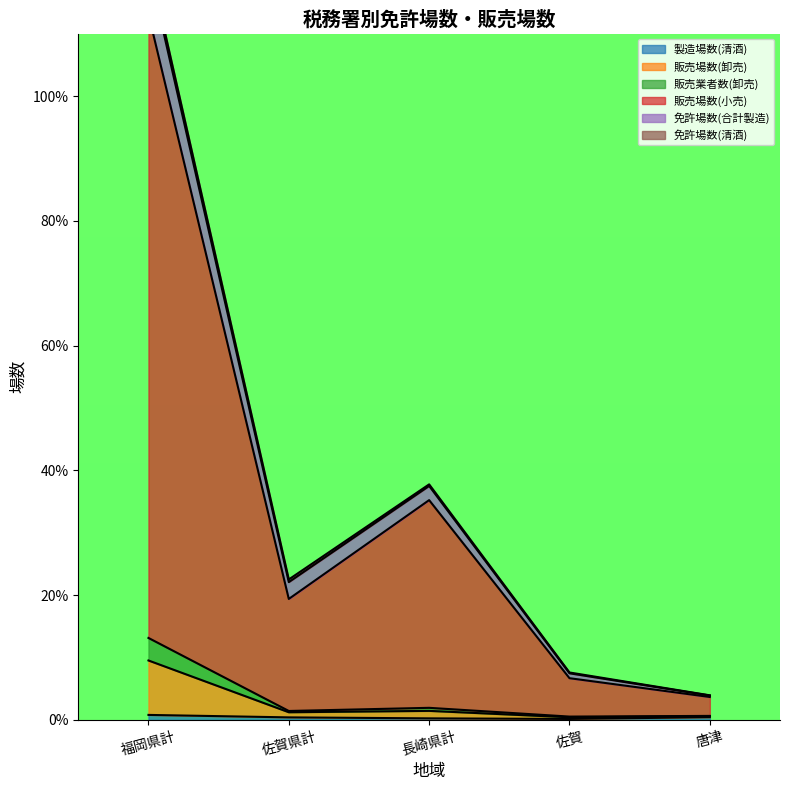

The value of 製造場数(清酒) at 唐津 is 0.4. True or false?

True